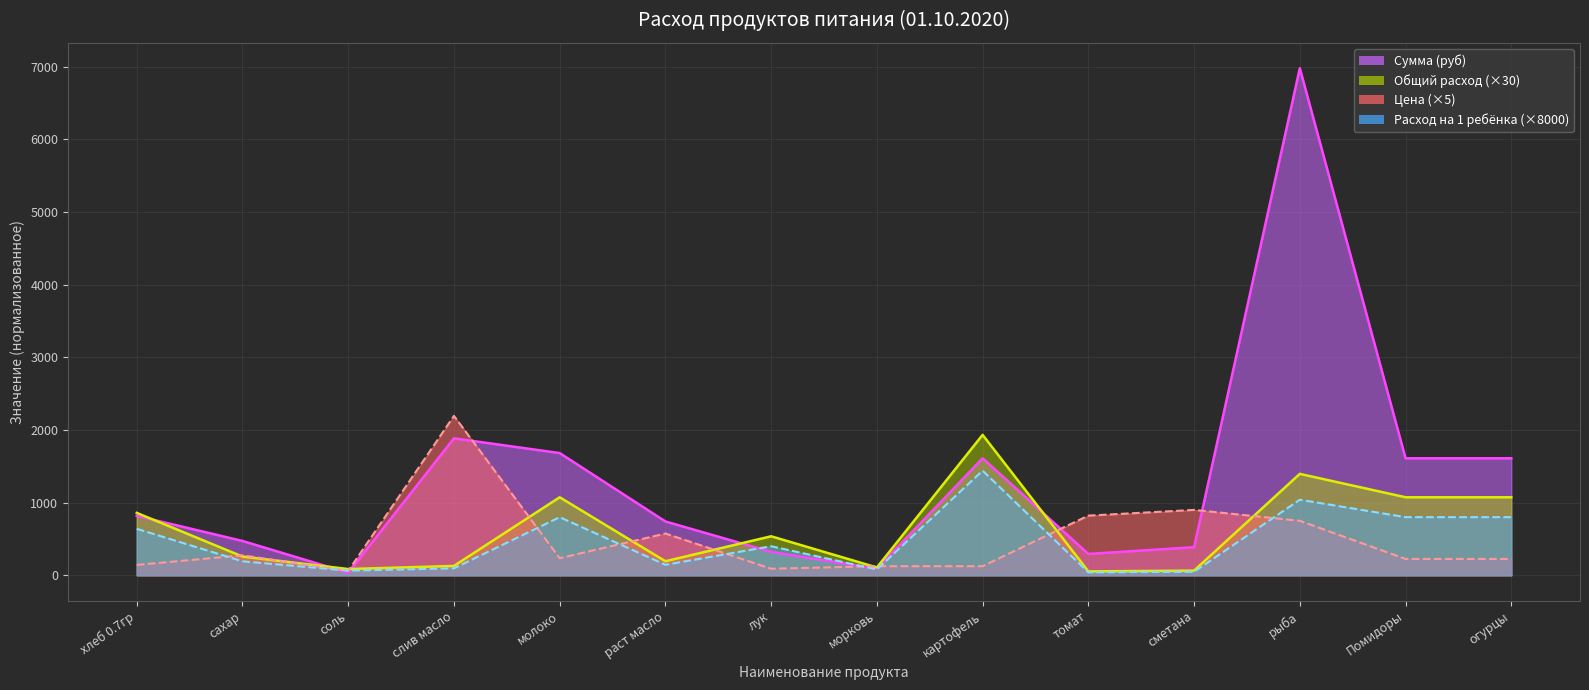

Which series has the largest total across all categories?

Сумма (руб)